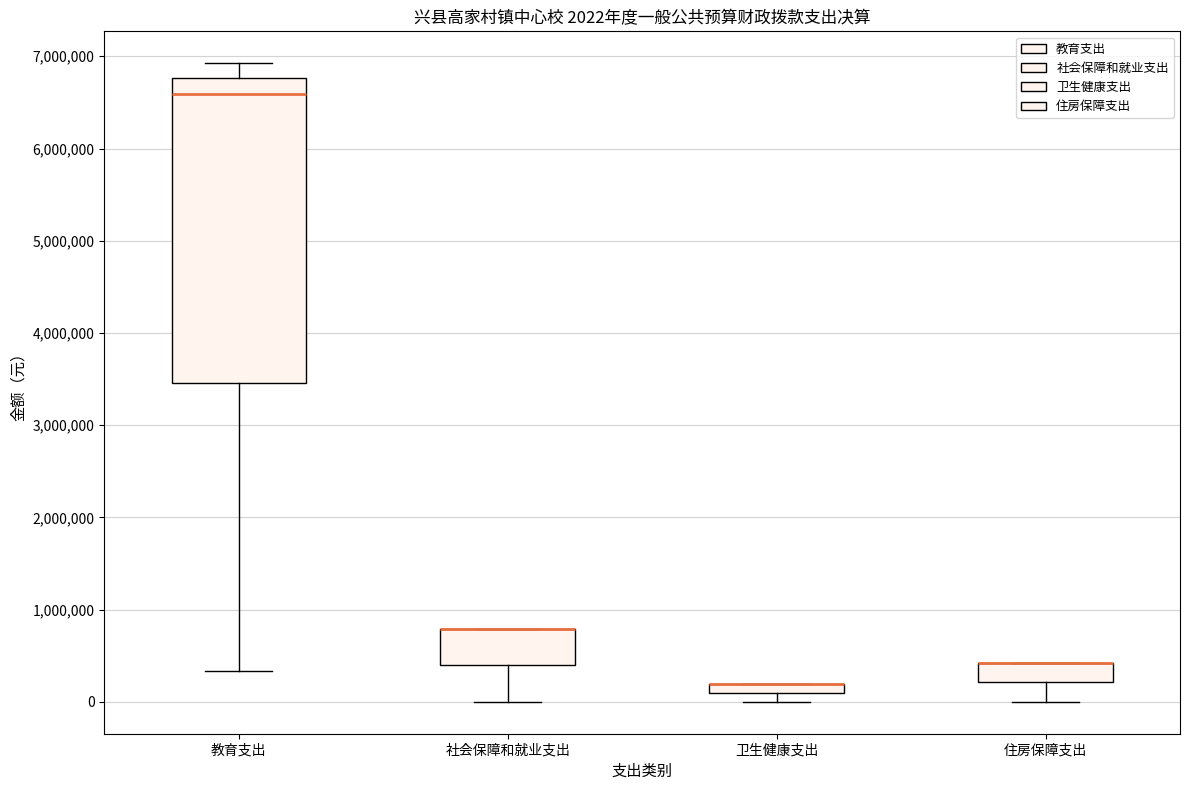

Which box is the tallest, from its lower edge to its upper edge?

教育支出